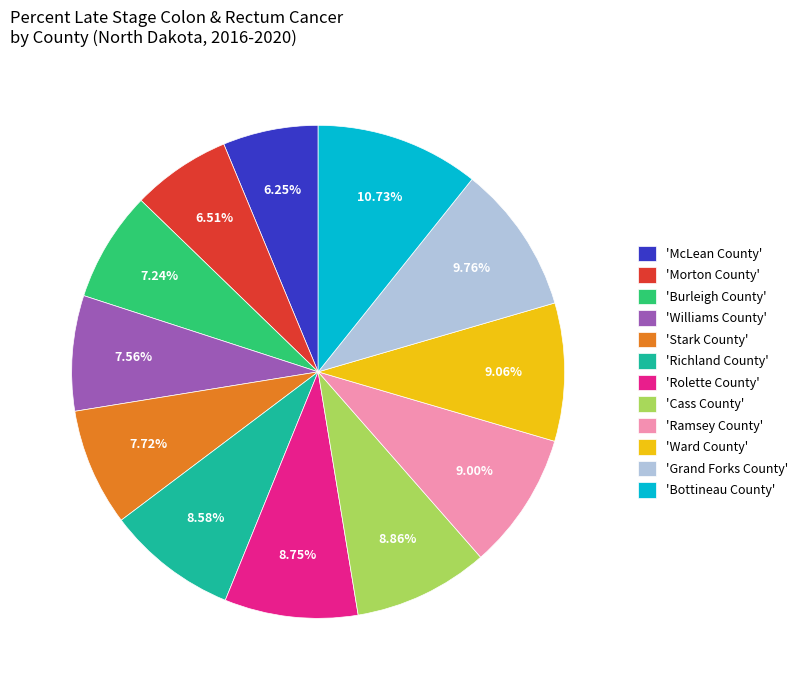

What is the ratio of the value at 'Ward County' to the value at 'Stark County'?

1.2